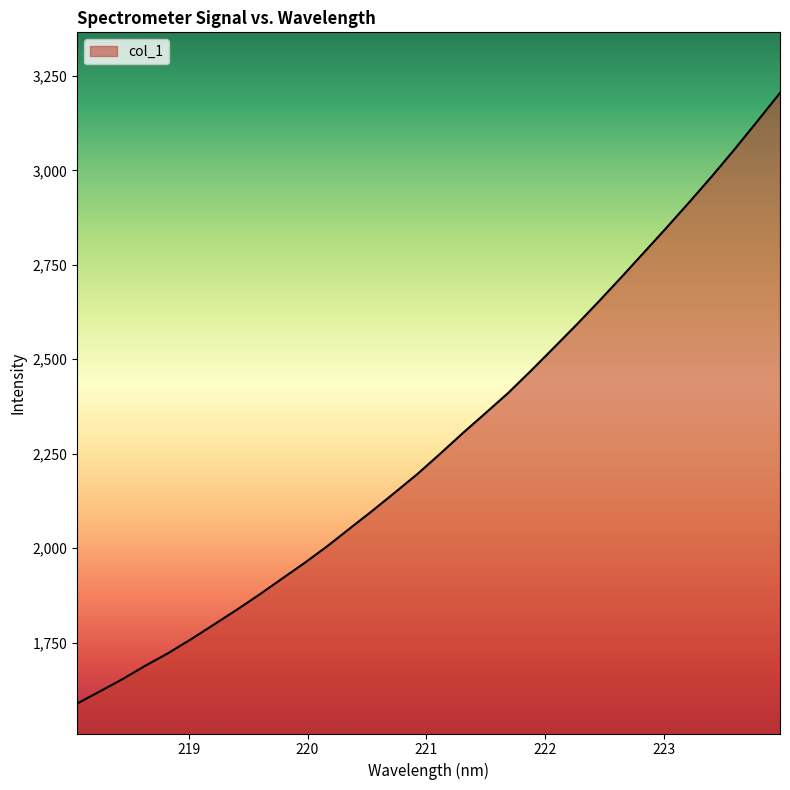

What is the maximum value shown in the chart?

3205.2